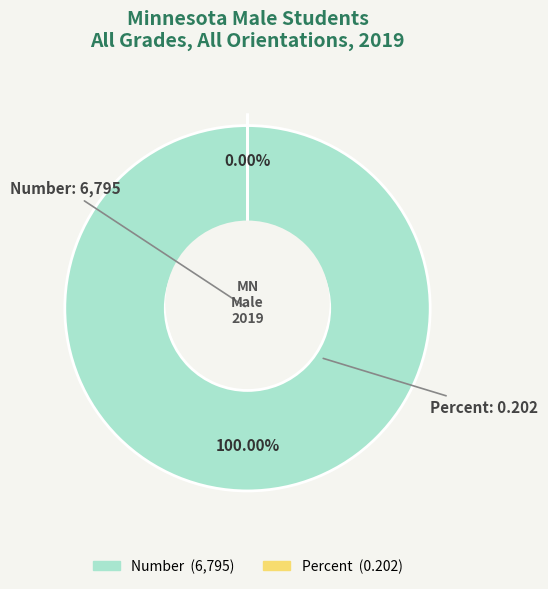

What percentage do Number and Percent together represent?

100.0%